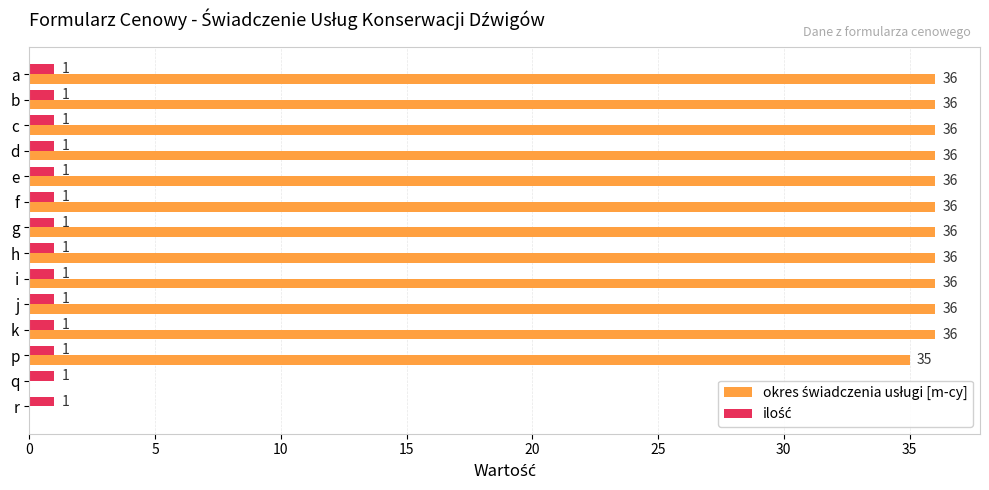

What is the total value across all series at c?

37